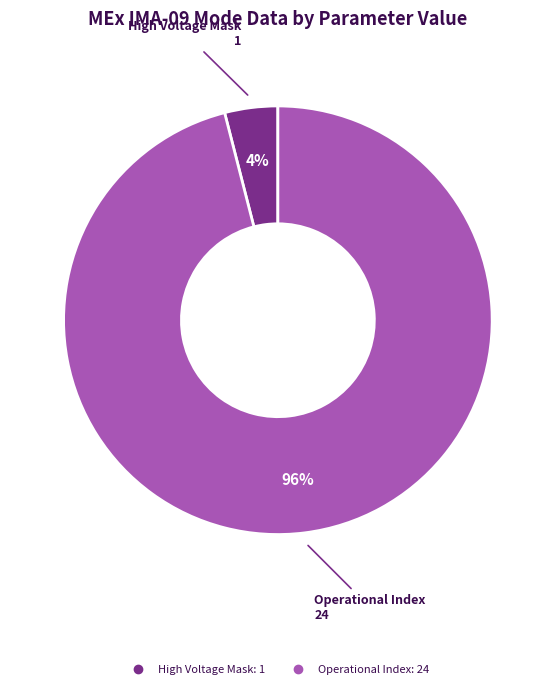

Does any single category account for the majority?

Yes